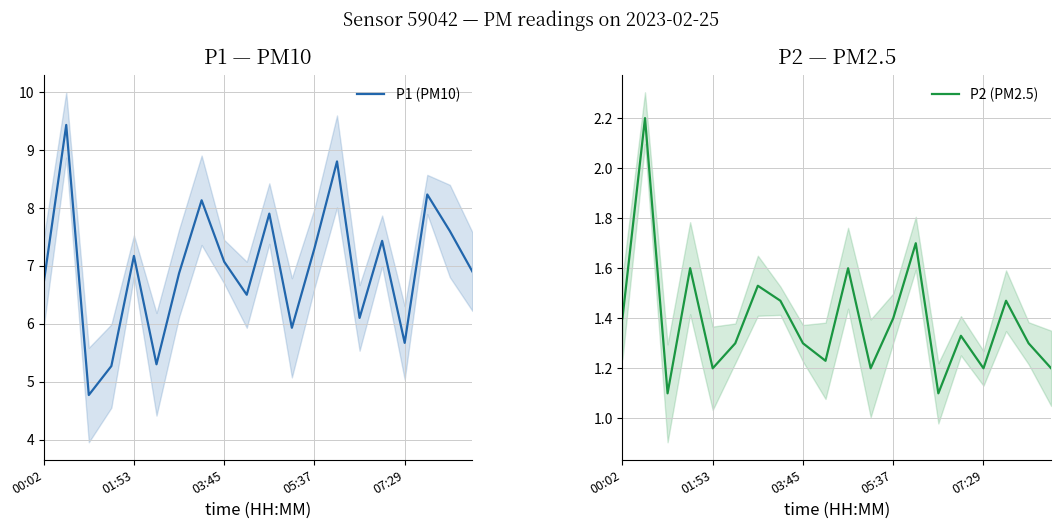

What are all the series names shown in the legend?

P1 (PM10), P2 (PM2.5)